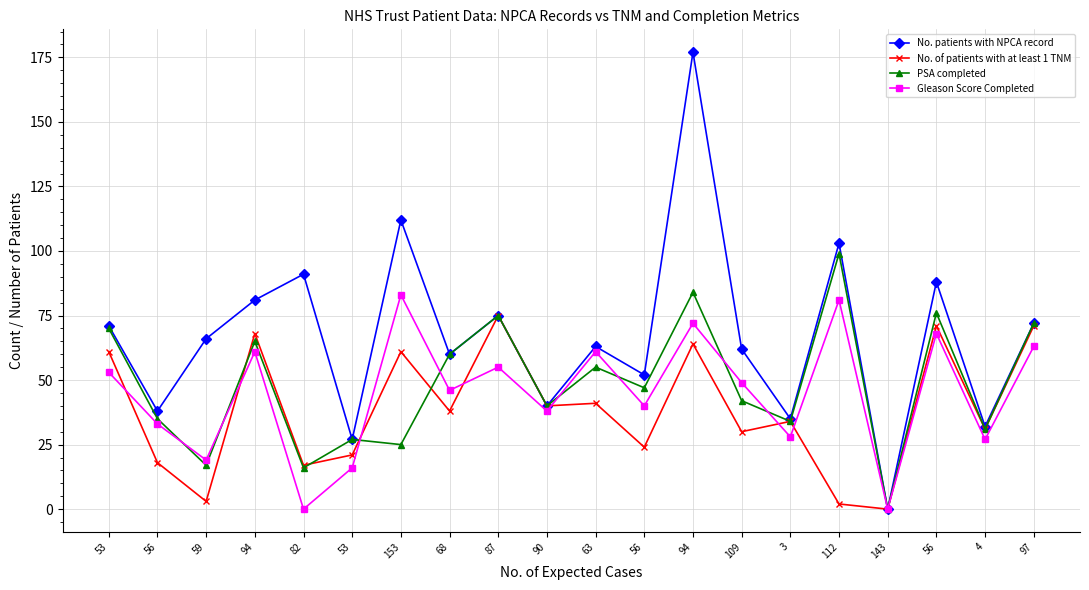

Count the number of categories in the chart.

20